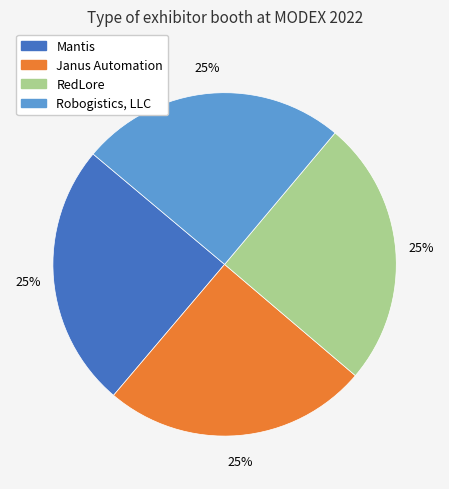

Is Mantis the majority of the pie?

No